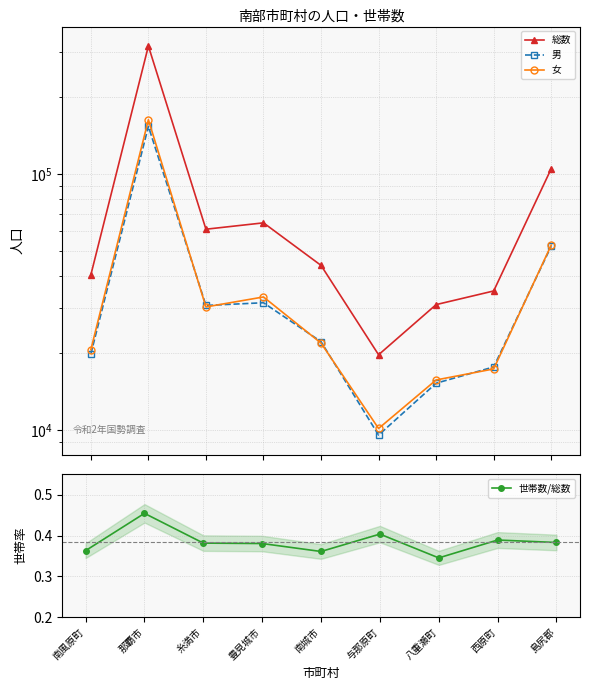

What is the sum of the 総数 values at 与那原町 and 西原町?

54679.0